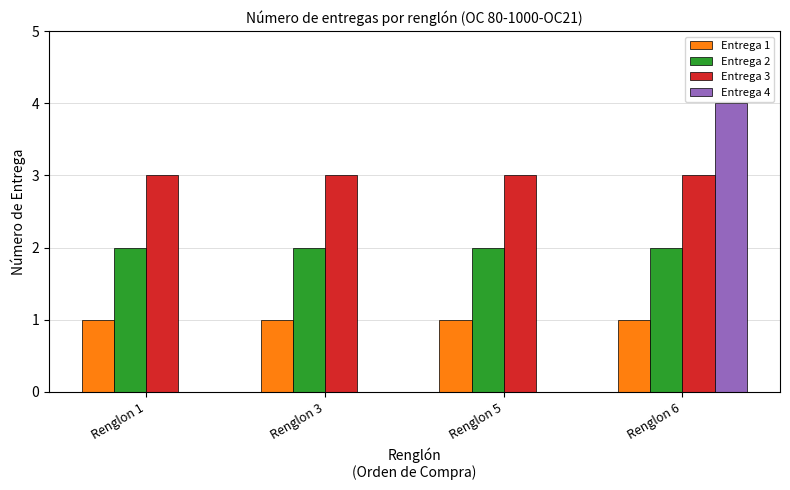

At which category is the sum across all series the highest?

Renglon 6